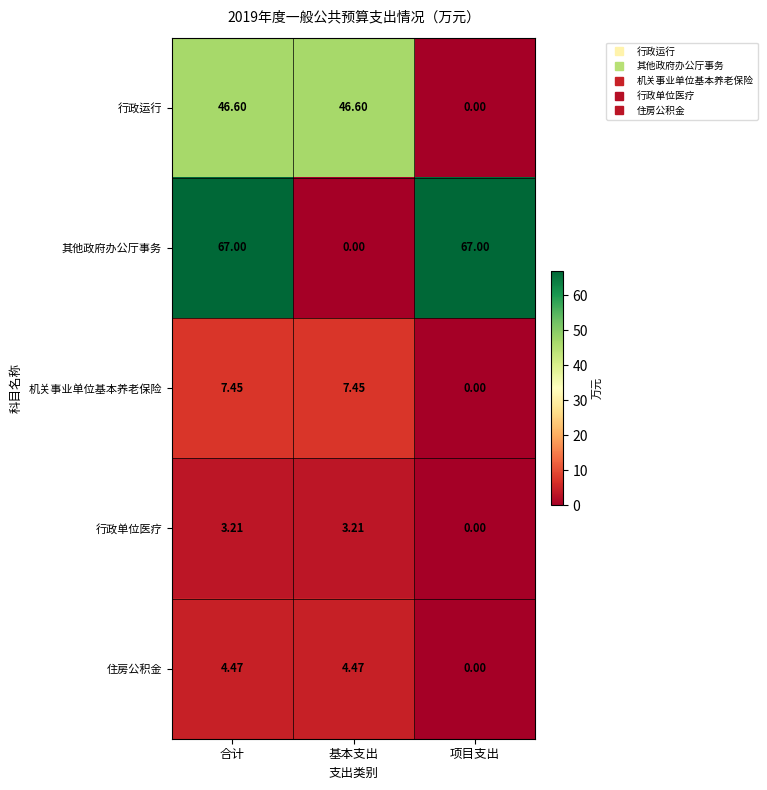

Which category has the lowest value in the 机关事业单位基本养老保险 series?

项目支出